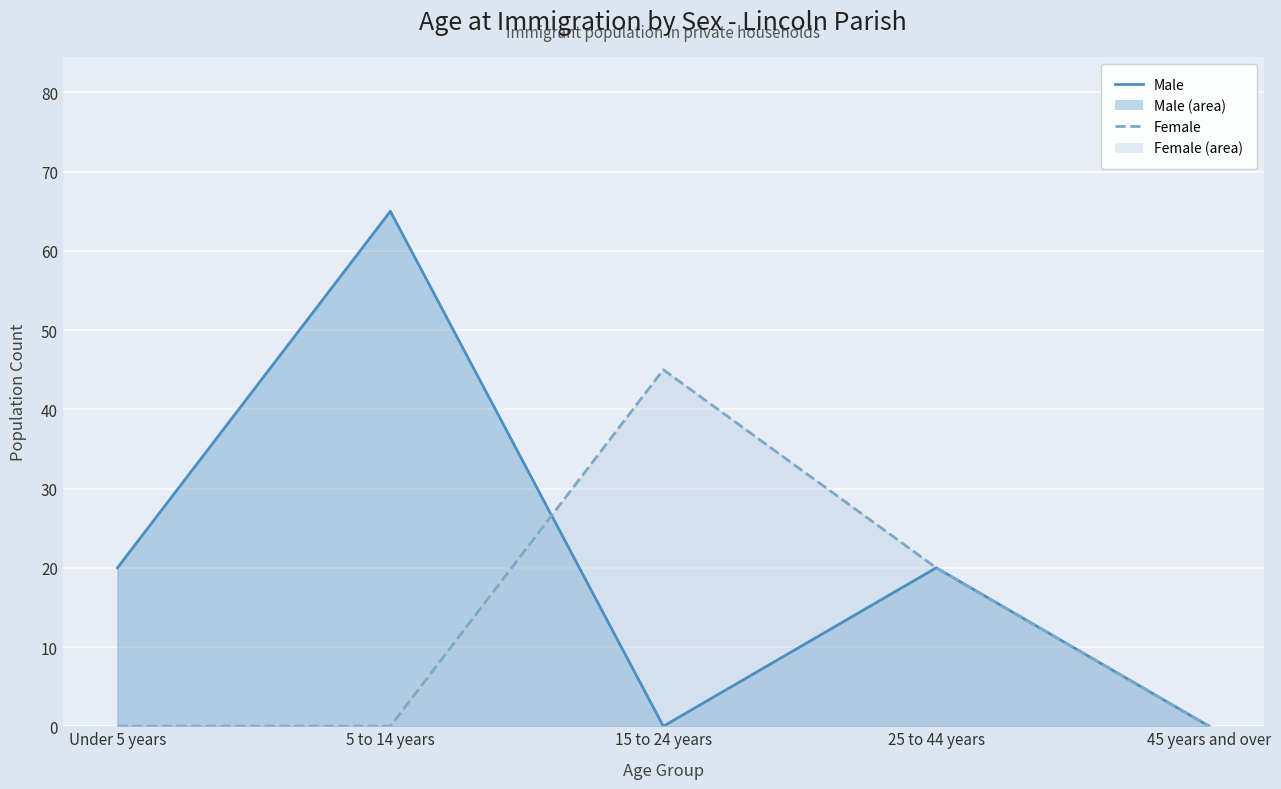

How many interior local valleys does the Male series have?

1